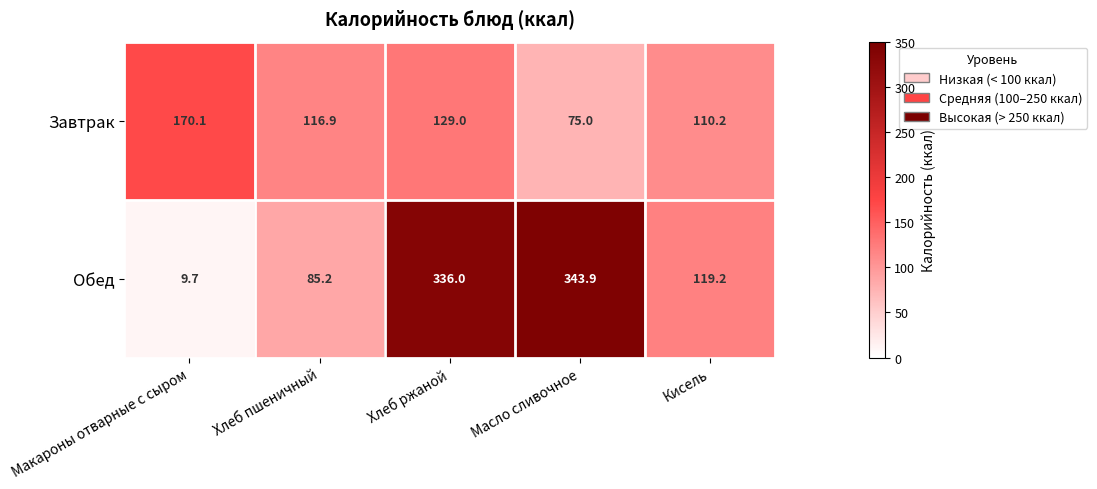

What is the smallest value displayed?

9.7